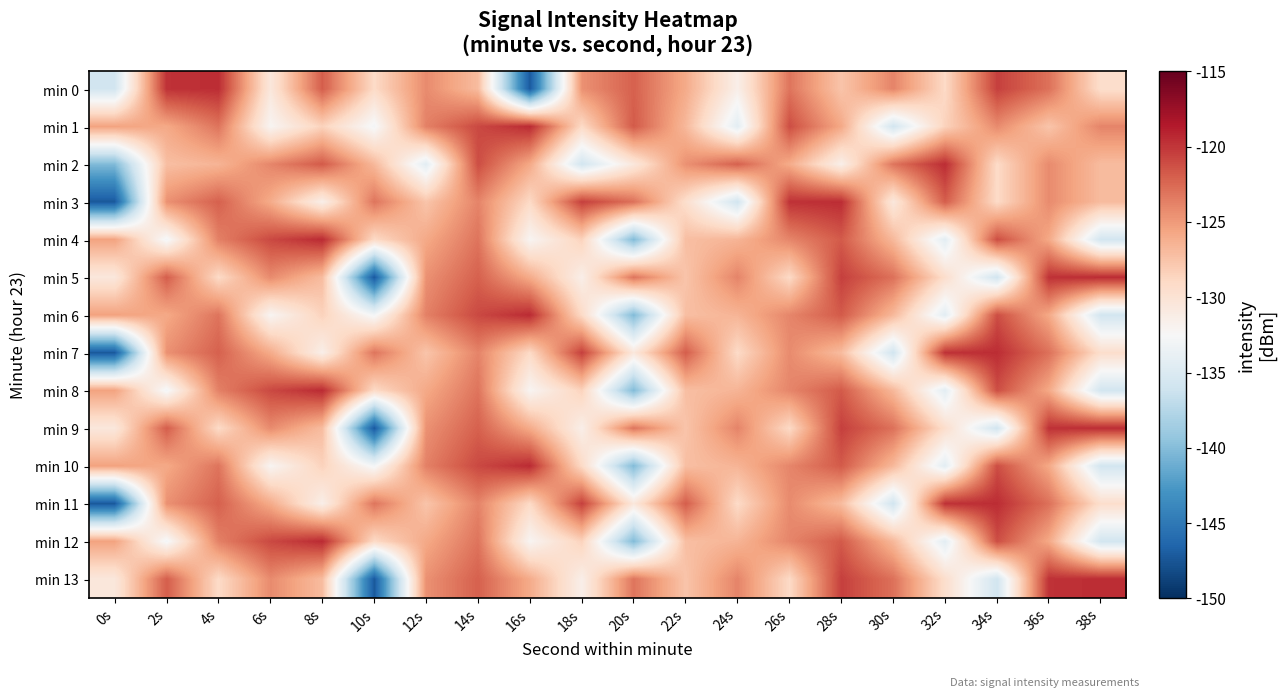

Which has a higher value, 4s or 0s?

4s